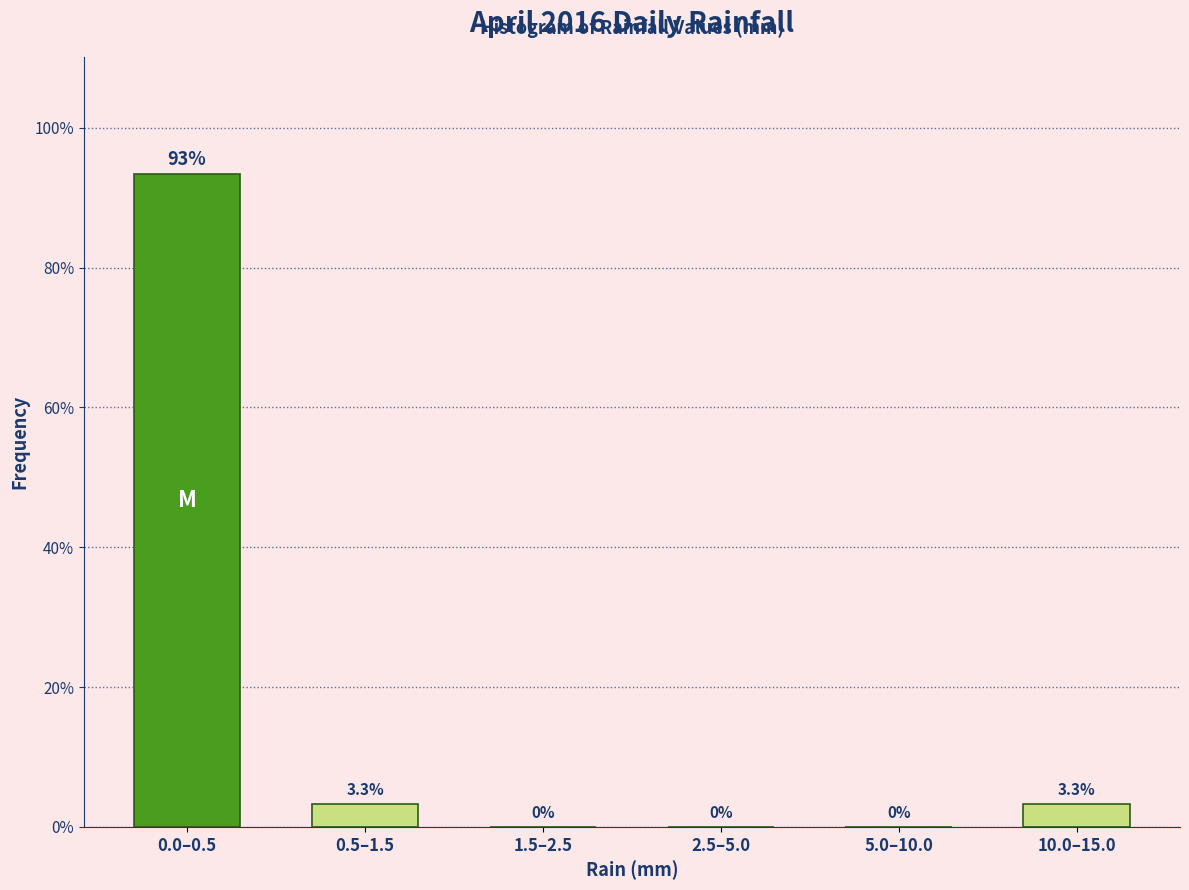

Reading left to right, what are all the values shown in this chart?

0.0–0.5=93.3	0.5–1.5=3.3	1.5–2.5=0.0	2.5–5.0=0.0	5.0–10.0=0.0	10.0–15.0=3.3